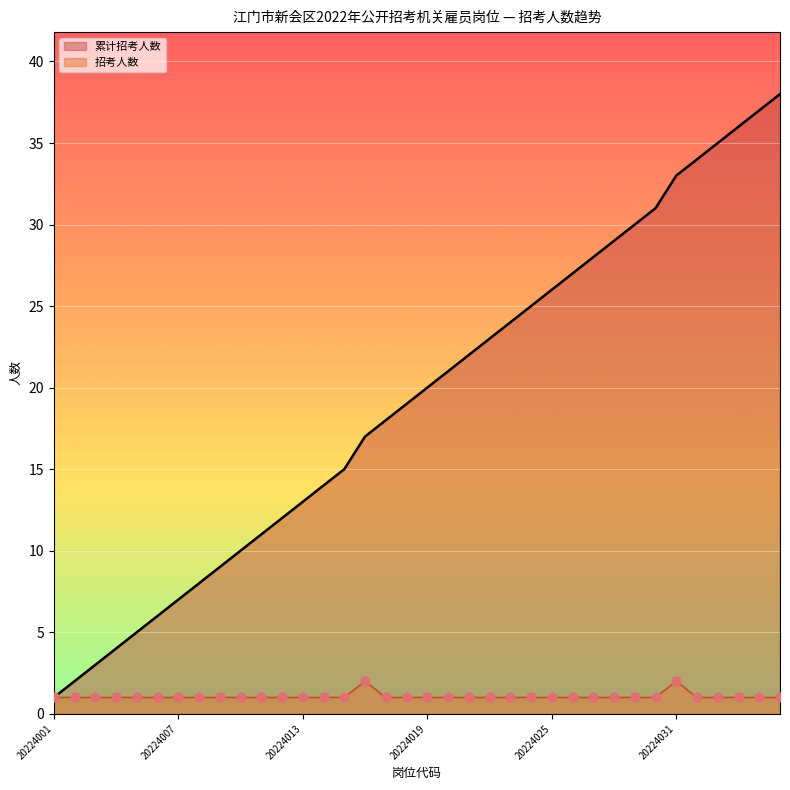

Which series has the largest Y range (max minus min)?

累计招考人数